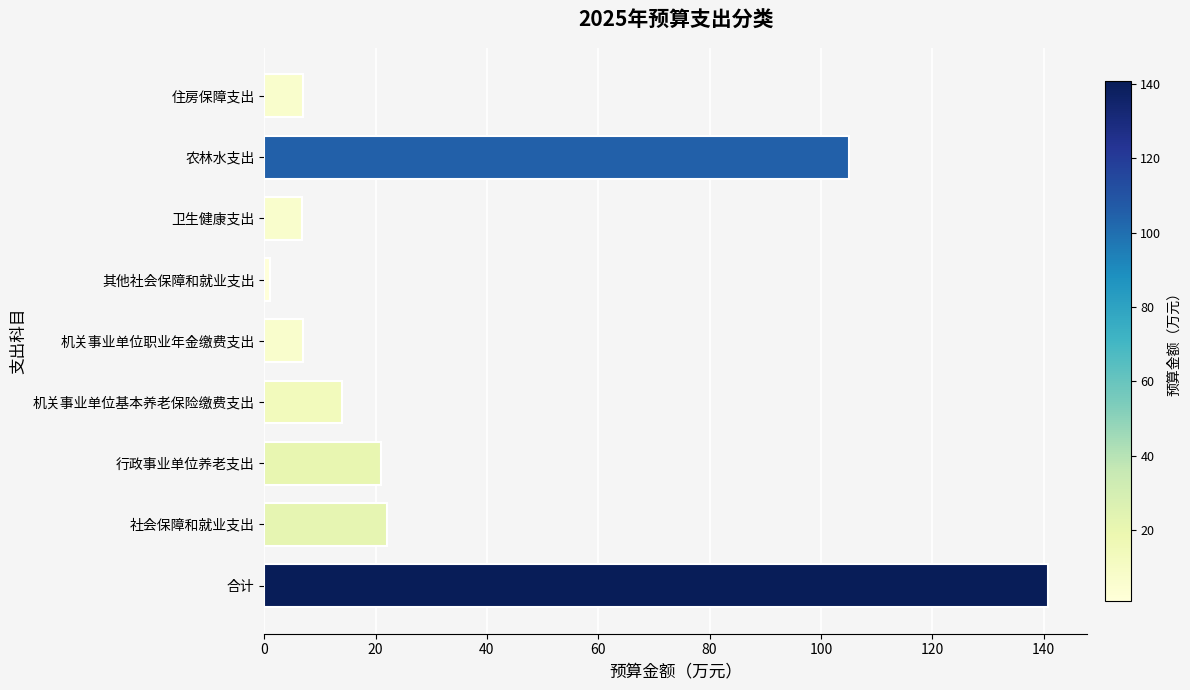

What is the difference between the maximum and second lowest values?

134.1